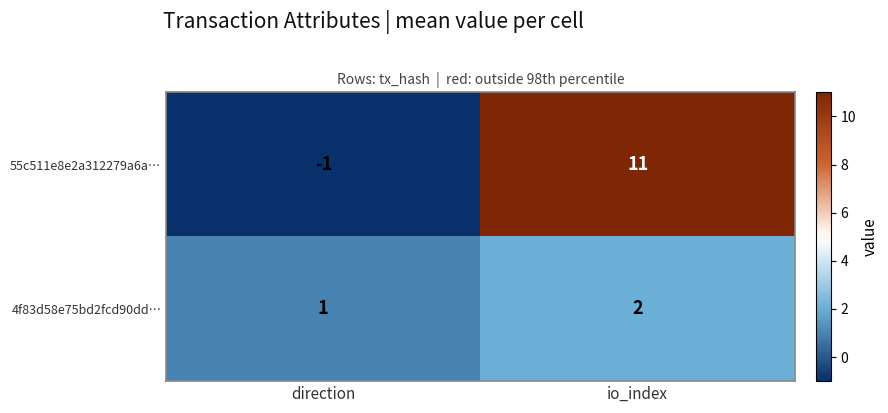

At which label is 55c511e8e2a312279a6a… closest to 5?

direction